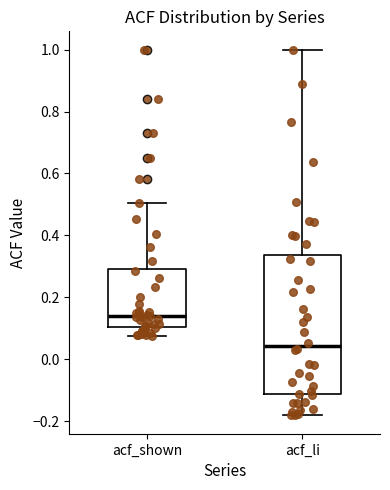

Which box's median line is the lowest?

acf_li